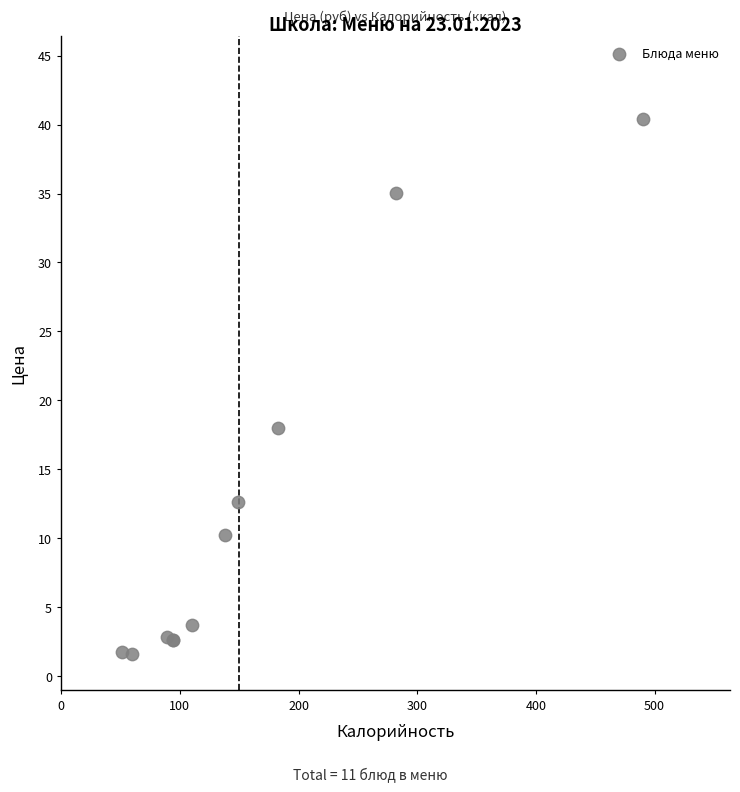

What Y value in the scatter plot is closest to 21?

18.0